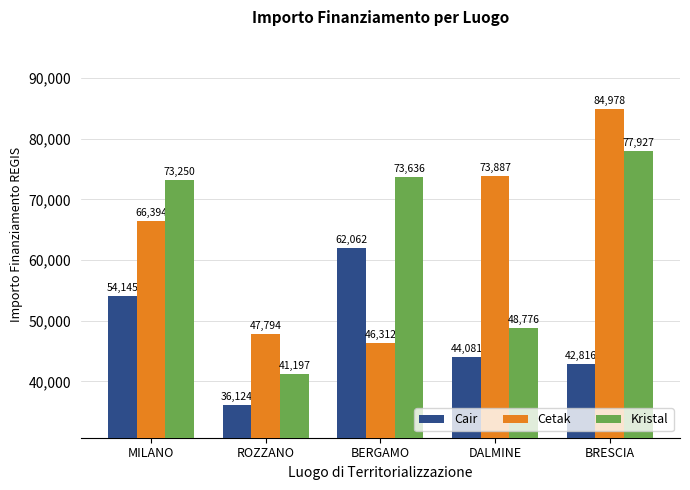

How many bars are there in each group?

3